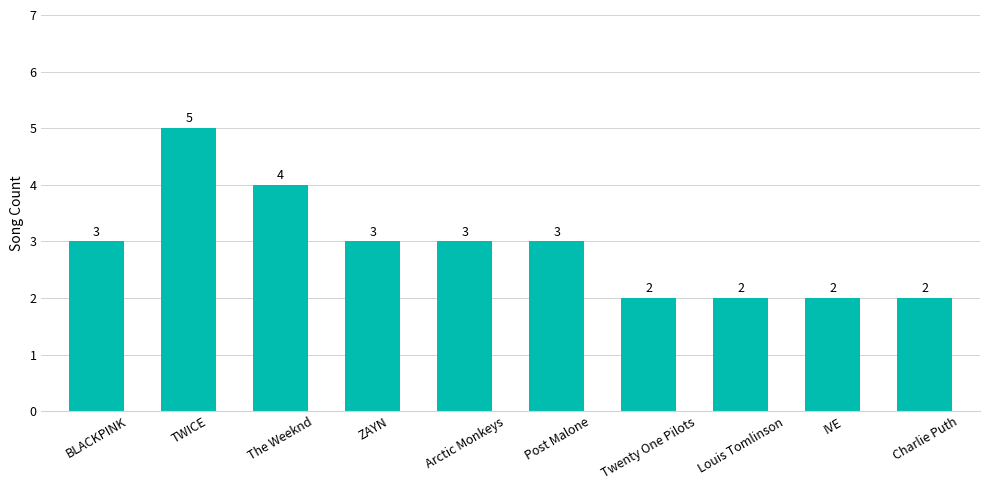

Reading right to left, list all the values displayed in this chart.

Charlie Puth=2	IVE=2	Louis Tomlinson=2	Twenty One Pilots=2	Post Malone=3	Arctic Monkeys=3	ZAYN=3	The Weeknd=4	TWICE=5	BLACKPINK=3